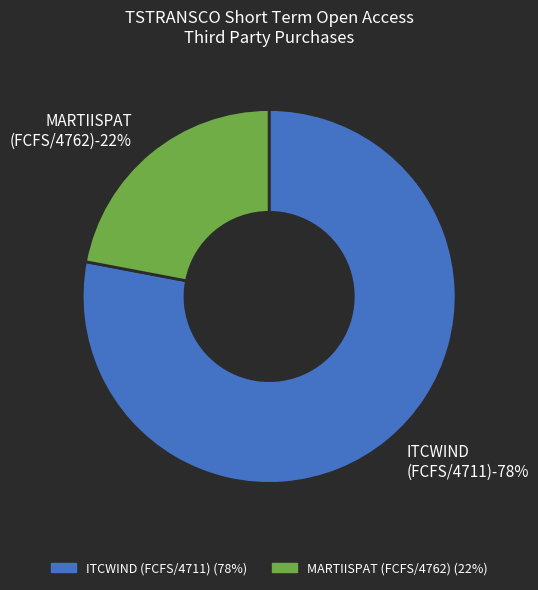

Which slice represents more than half of the pie?

ITCWIND (FCFS/4711)